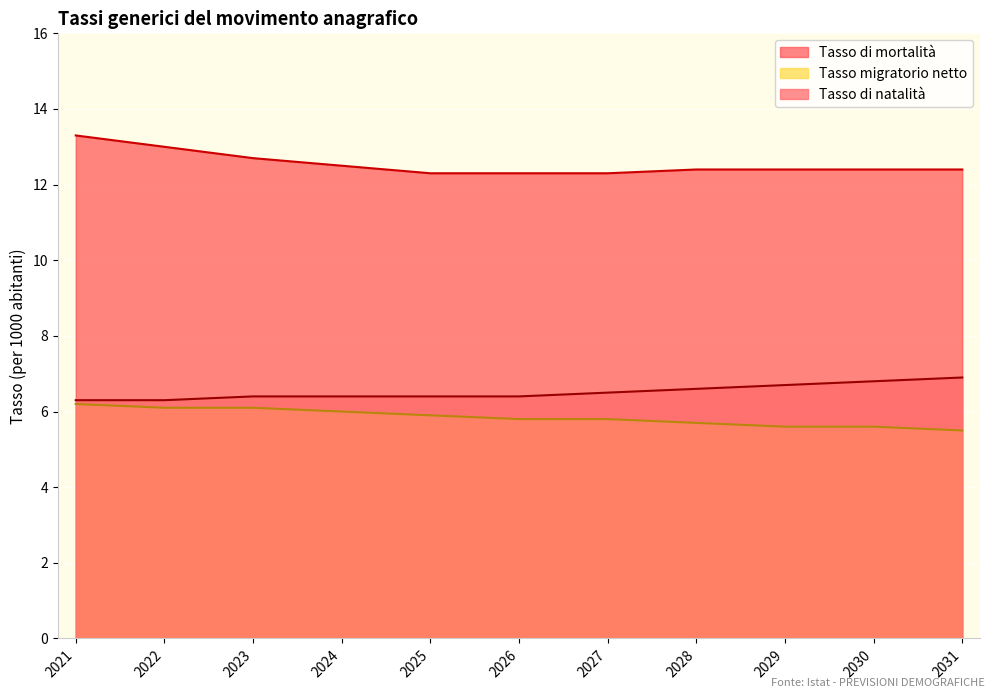

Is the value of Tasso di natalità at 2022 greater than the value of Tasso migratorio netto at 2024?

Yes